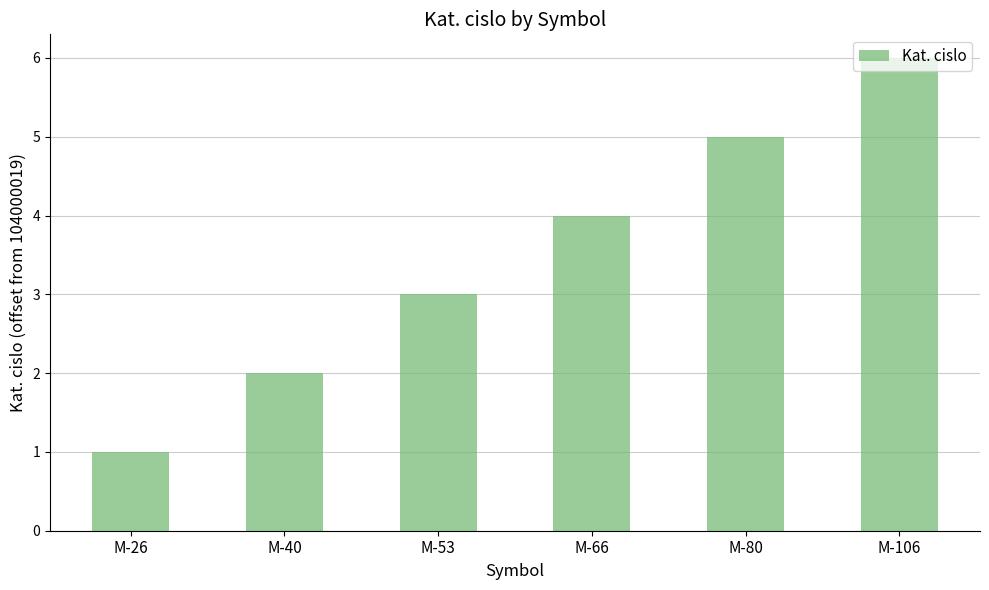

How many bars are there in total?

6